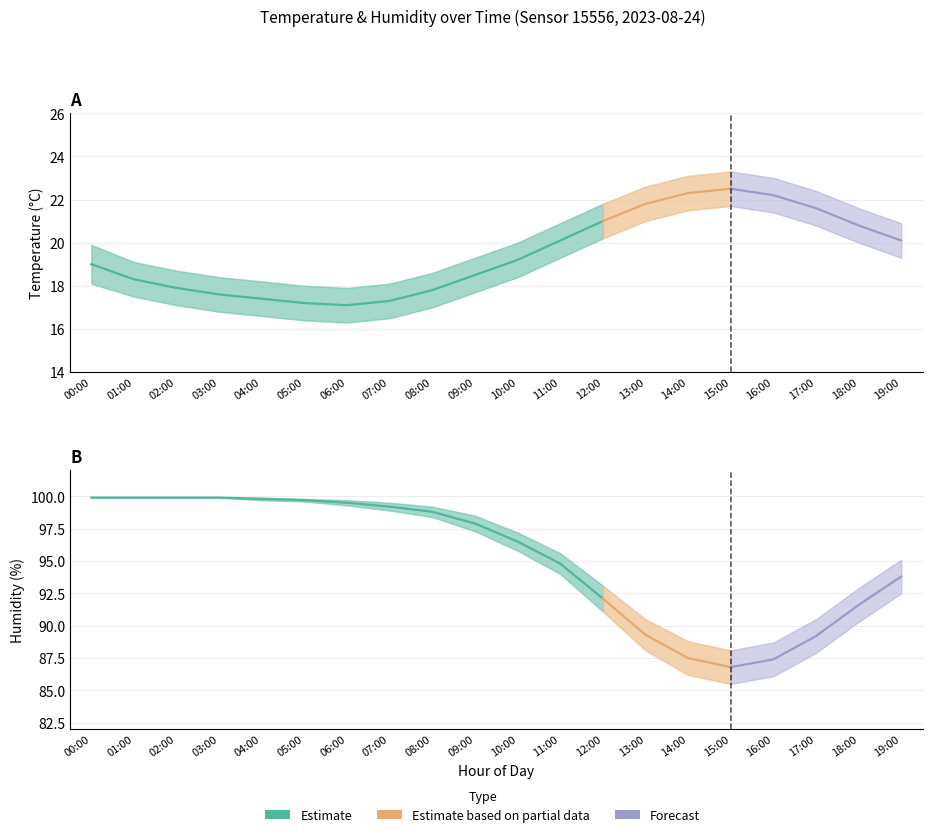

Which series has the largest total across all categories?

humidity_upper